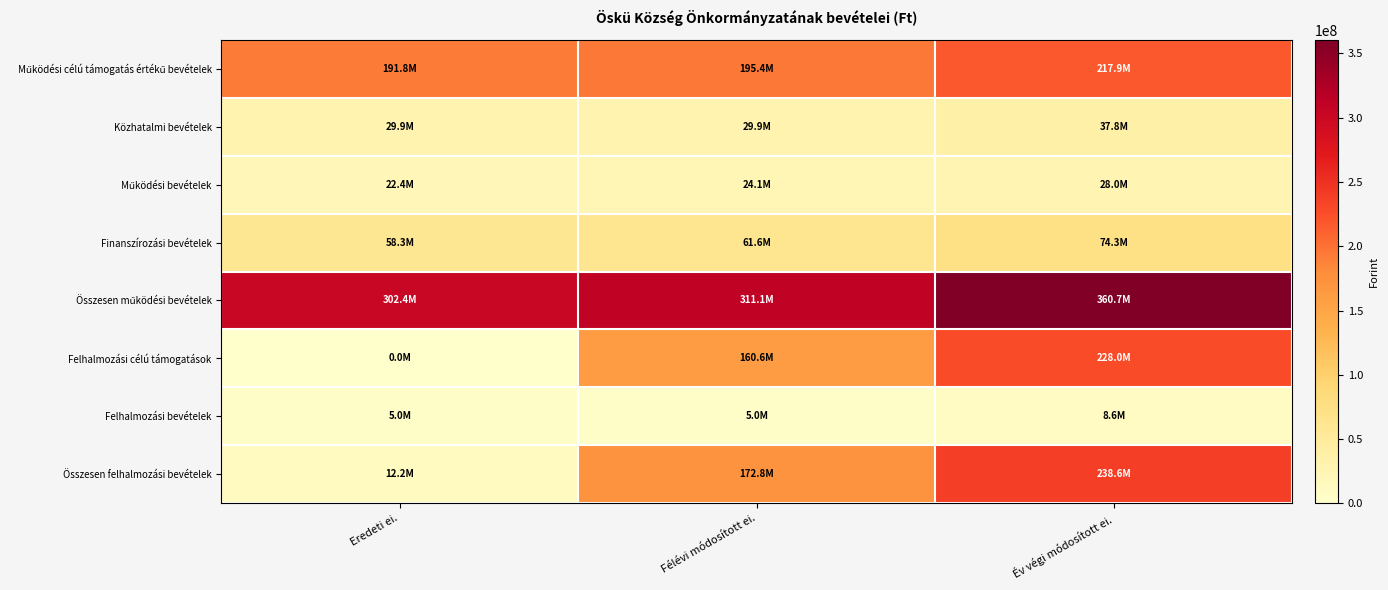

Count the number of data series in this chart.

8